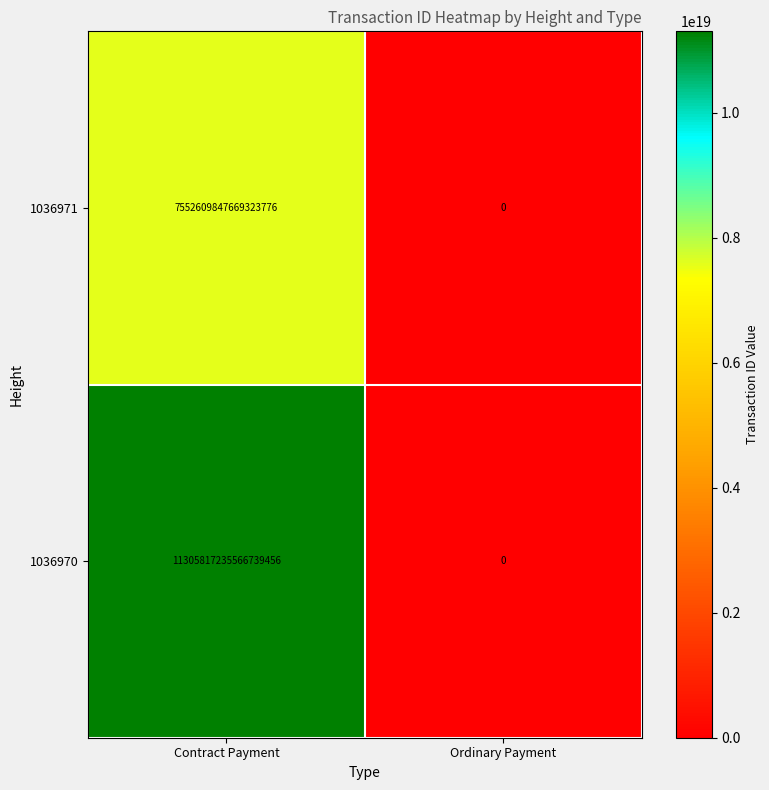

Is it true that 1036971 equals 7552609847669323776 at Contract Payment?

True